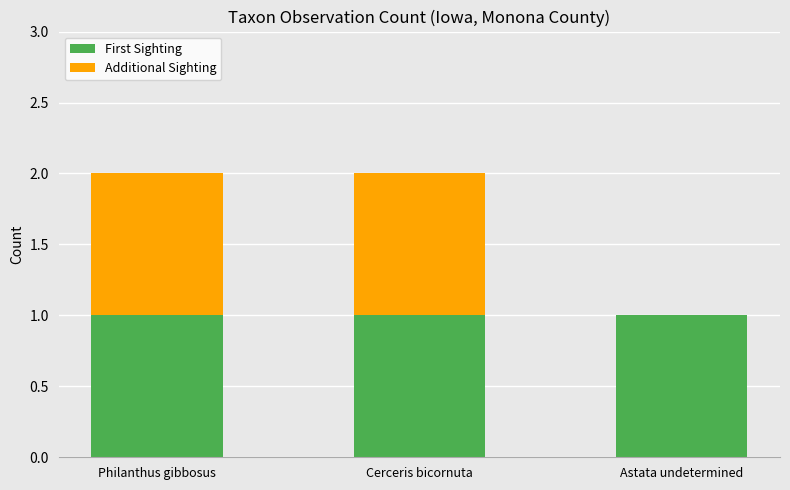

What is the total value across all series at Astata undetermined?

1